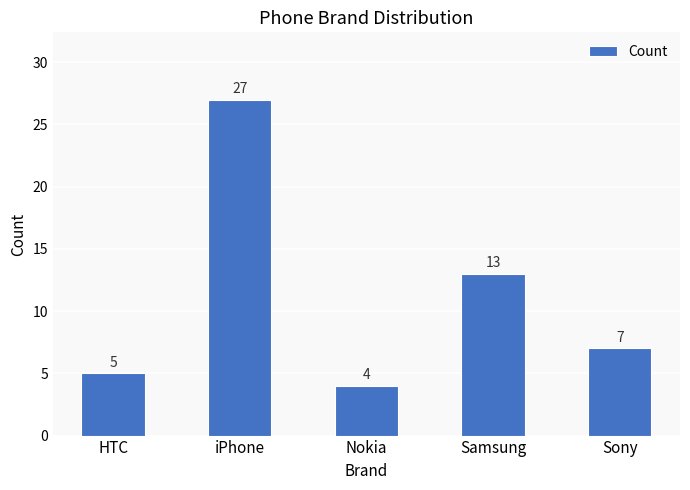

Reading left to right, extract all data points from this chart.

5	27	4	13	7